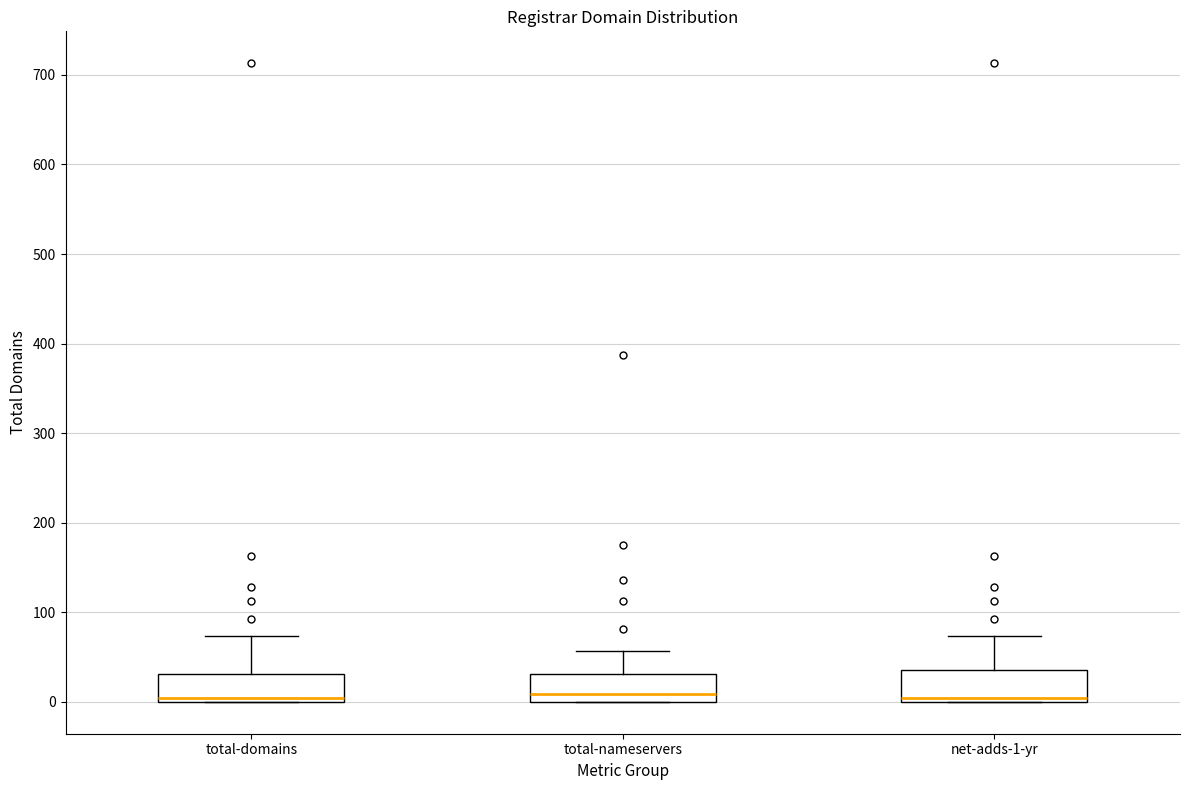

Where is the lower edge of the box for total-nameservers on the y-axis? The values are not printed on the chart, so give them approximately, as read against the axis.

0